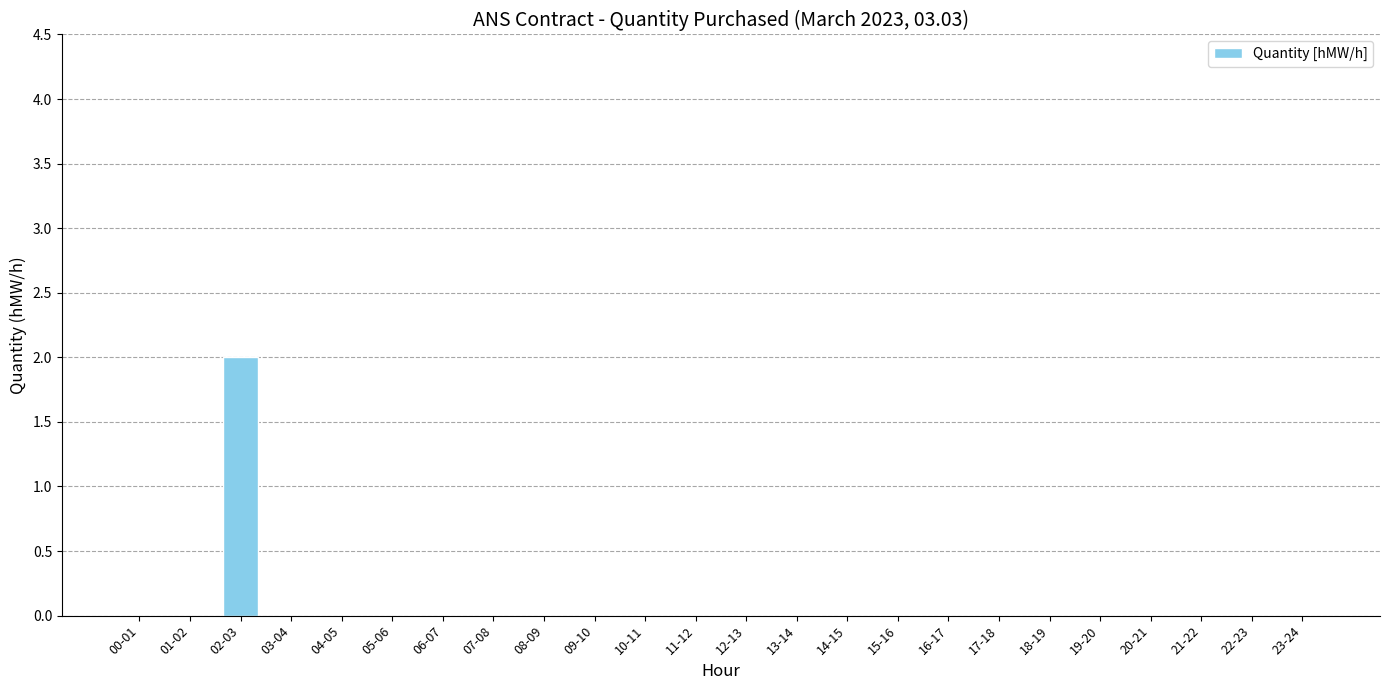

Which category has the highest value across all series?

02-03